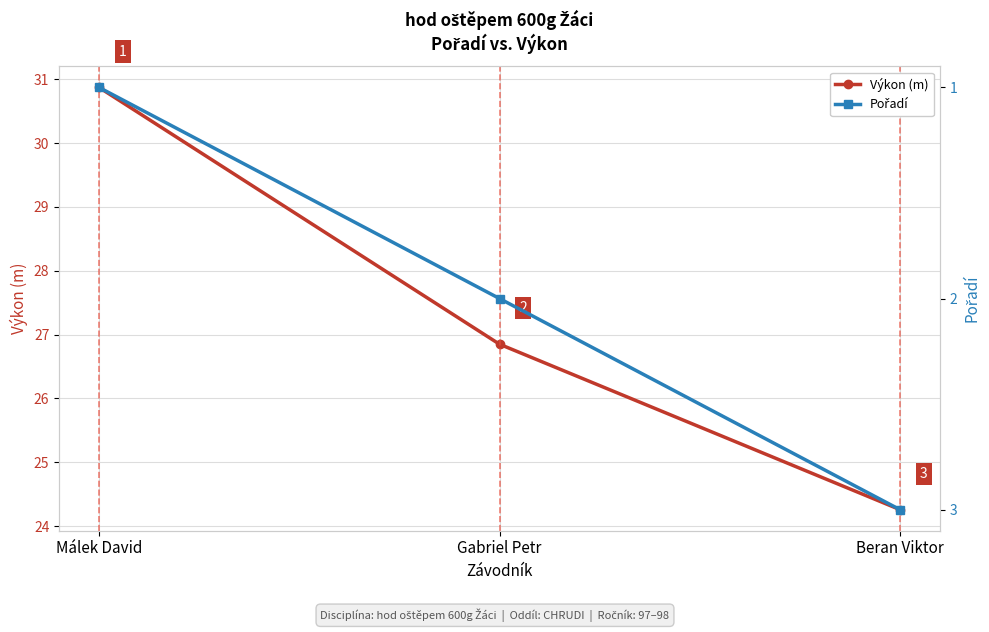

What is the sum of the Výkon (m) values at Málek David and Gabriel Petr?

57.7